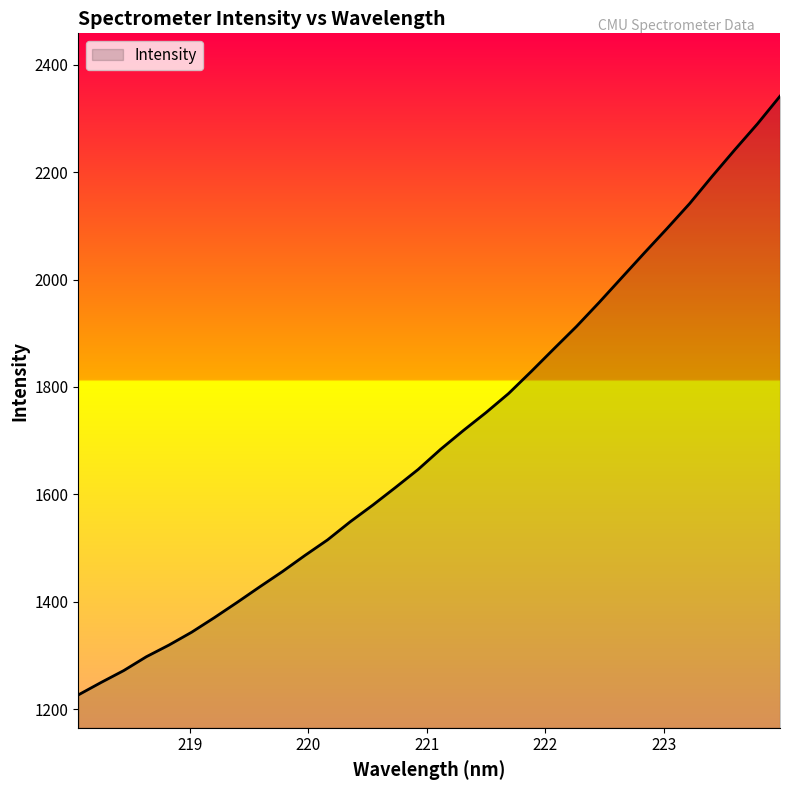

What is the maximum value shown in the chart?

2341.5